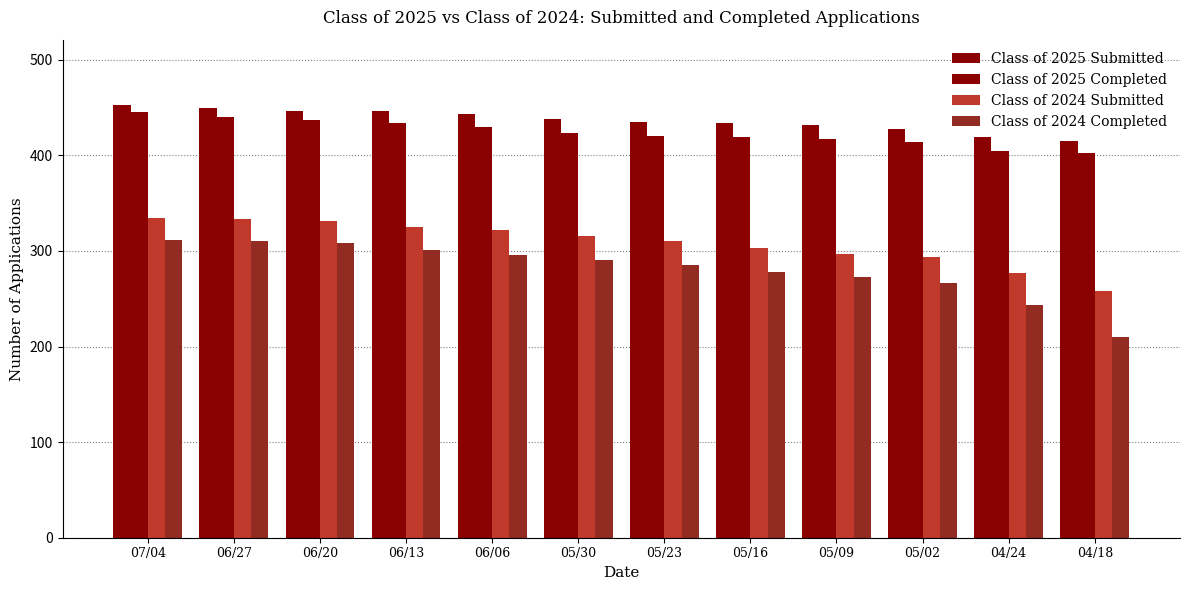

Count the number of categories in the chart.

12